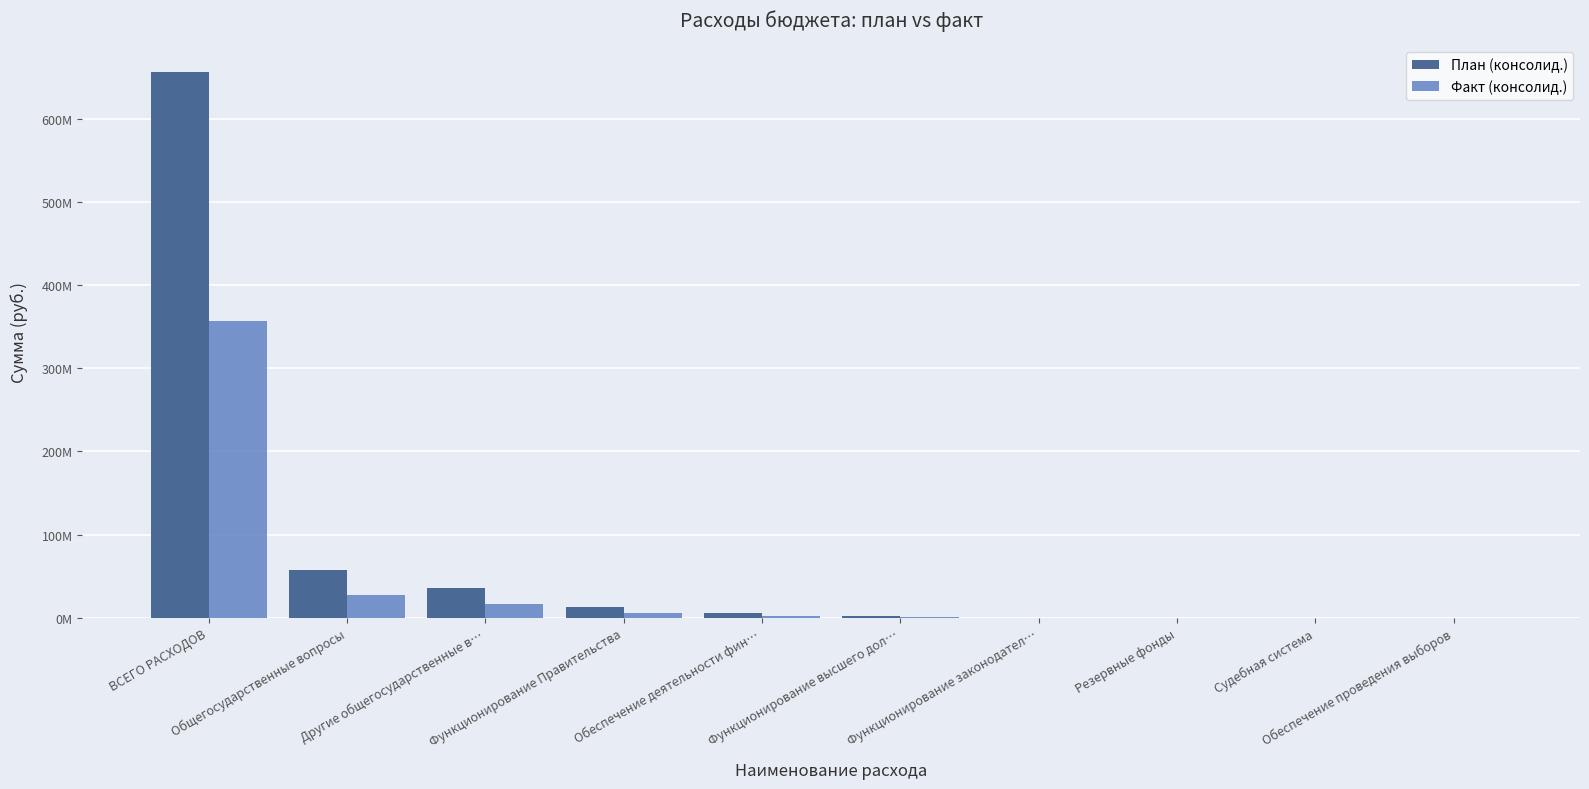

Which category has the lowest value in the План (консолид.) series?

Обеспечение проведения выборов